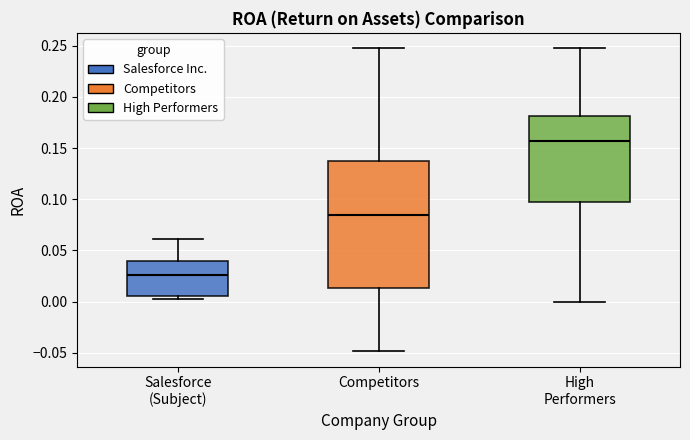

Where does the median line of the box for Competitors sit on the y-axis? The values are not printed on the chart, so give them approximately, as read against the axis.

0.085